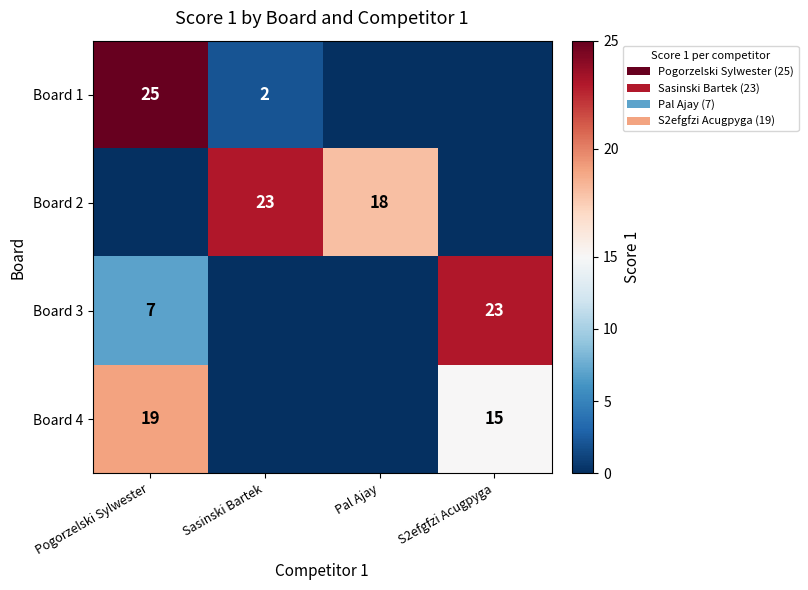

True or false: Board 1 has a value of 2 at Sasinski Bartek.

True